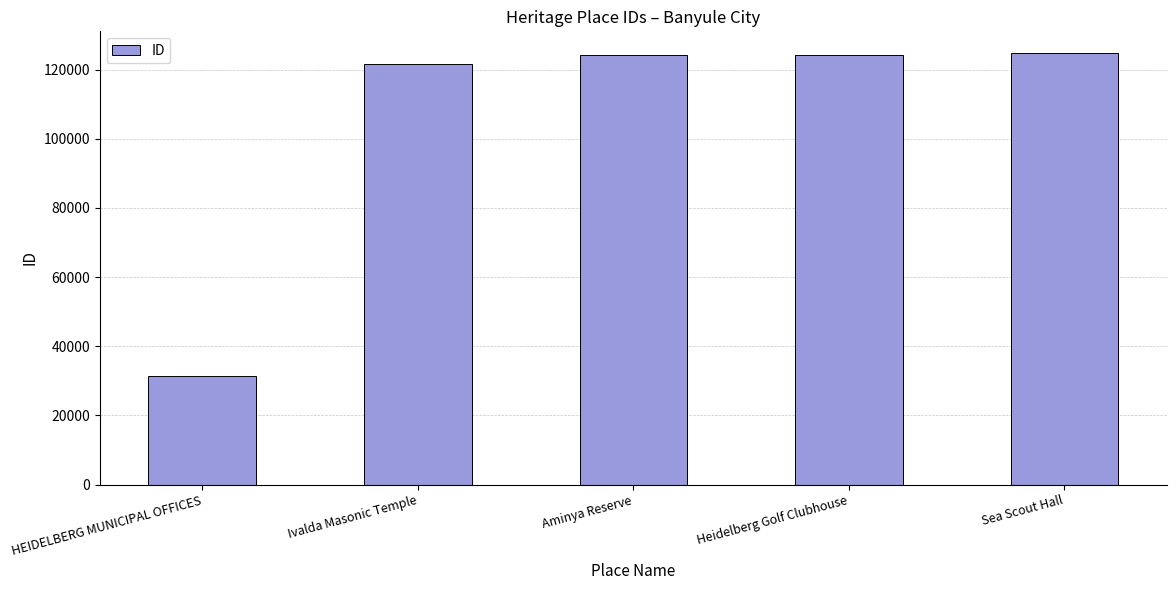

Approximately how many times larger is the value at Heidelberg Golf Clubhouse compared to Ivalda Masonic Temple?

1.0